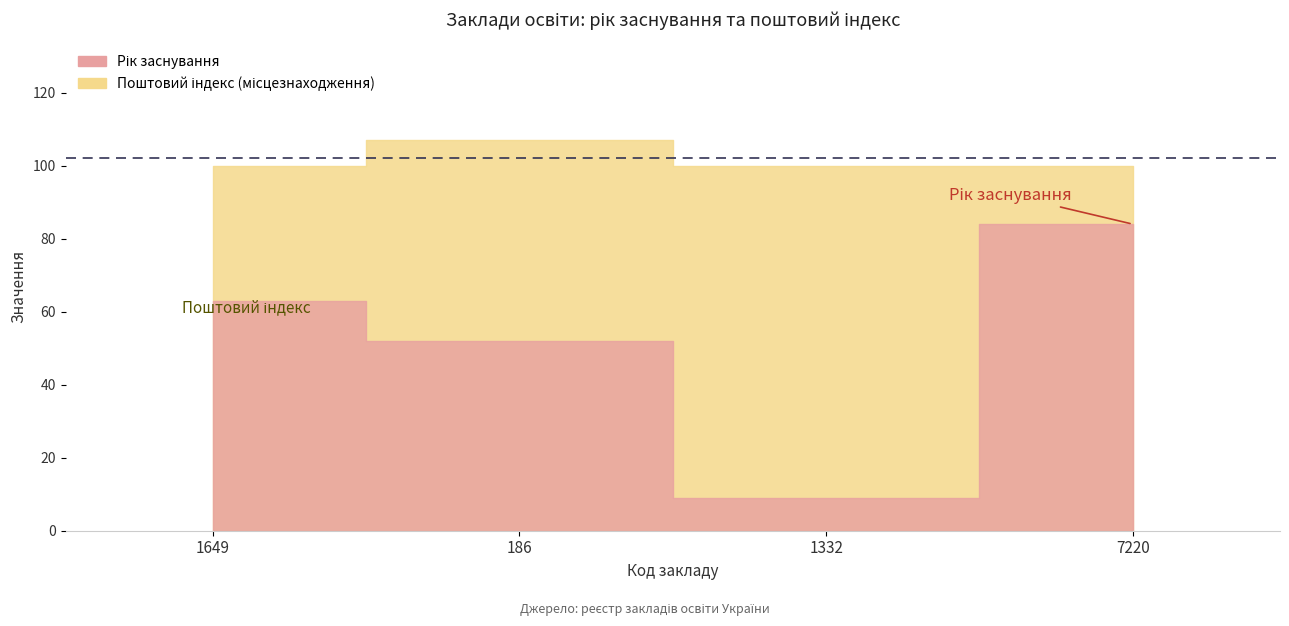

How many groups of bars are there?

4